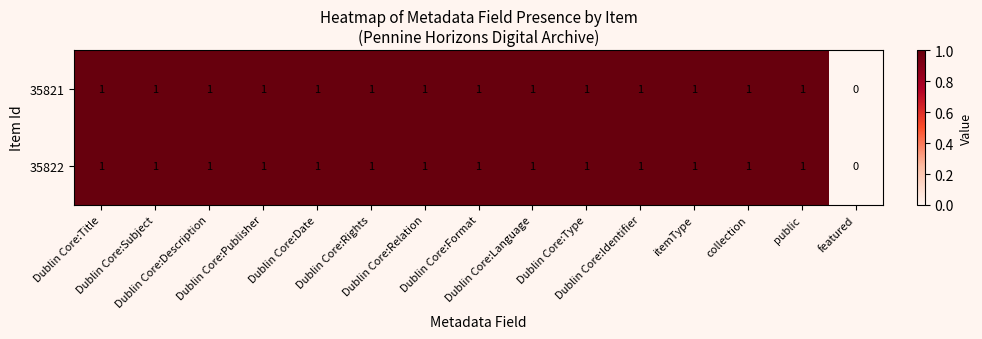

How many 35821 values are between 1 and 2?

14